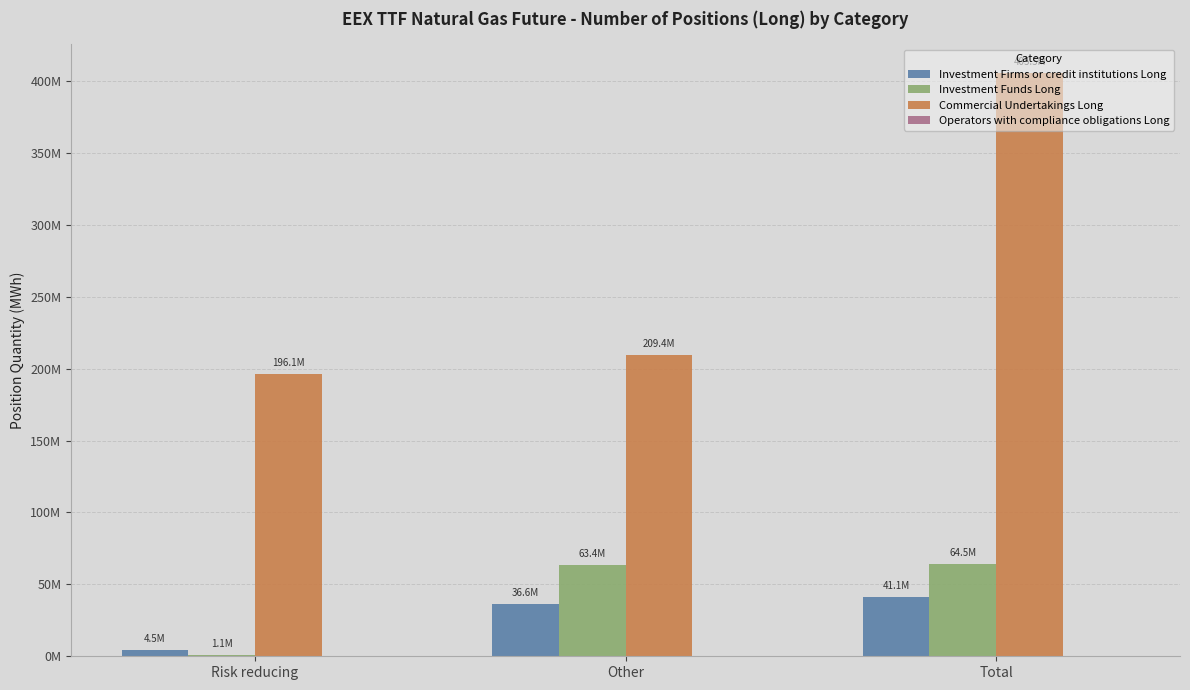

What is the label of the 2nd bar from the right?

Other